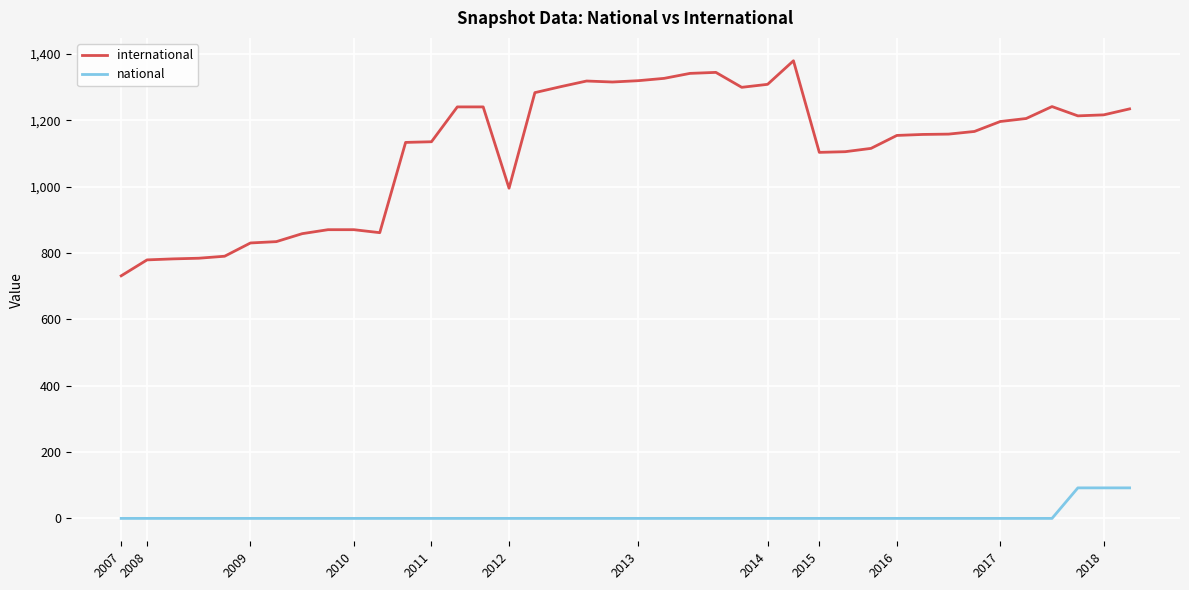

List the series in order of their peak value, highest first.

international, national